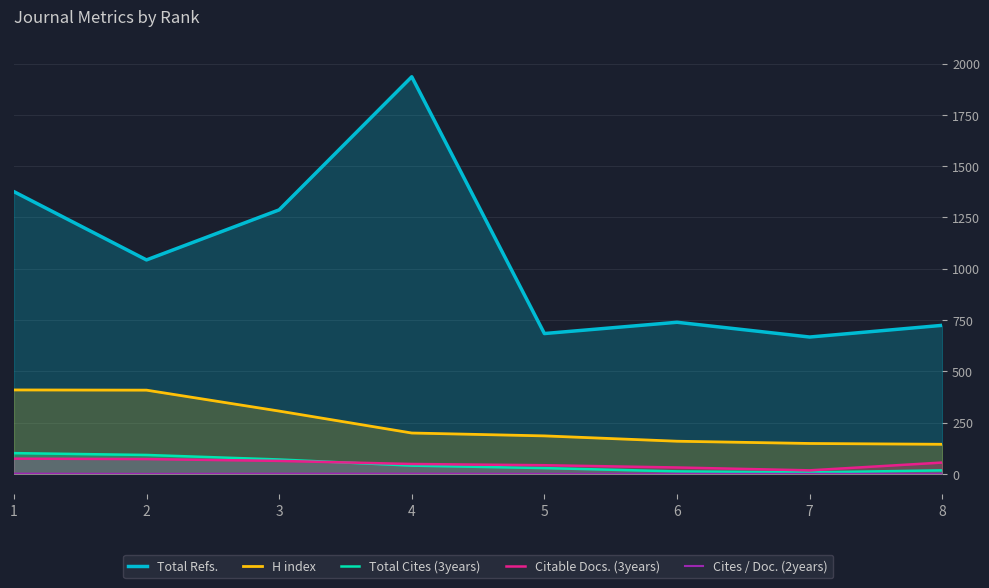

What is the value of the Total Cites (3years) point at the 8th from the left?

17